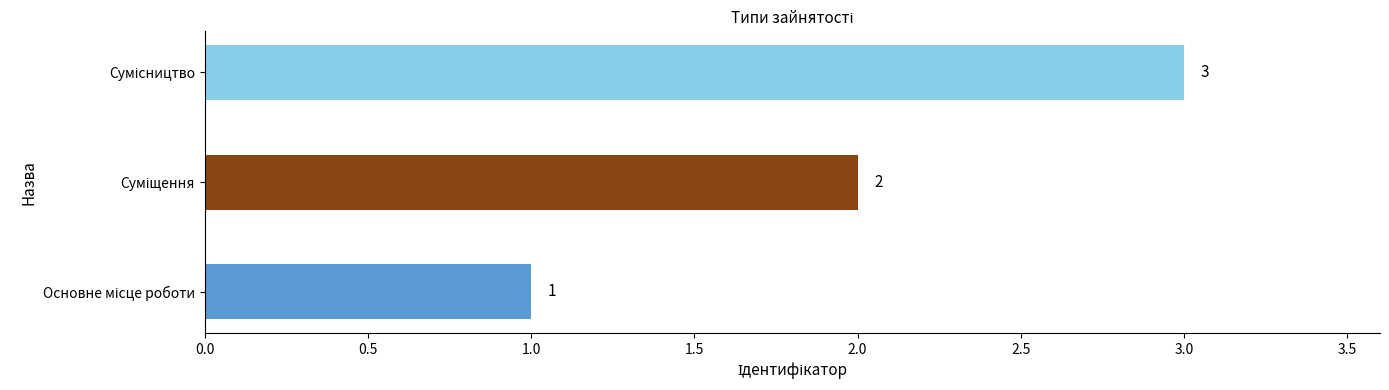

What is the sum of all values?

6